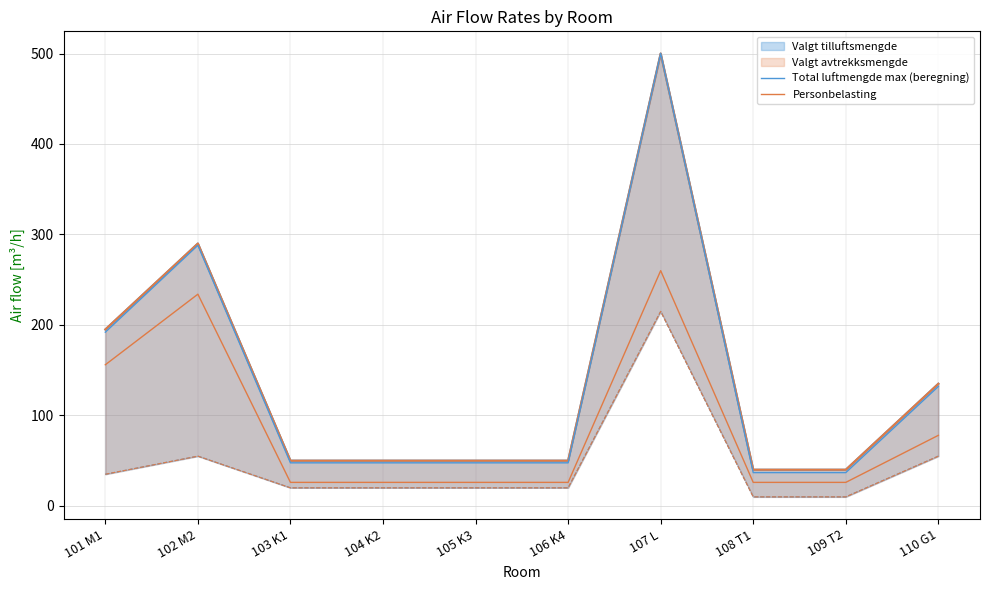

How many lines are shown in the chart?

2